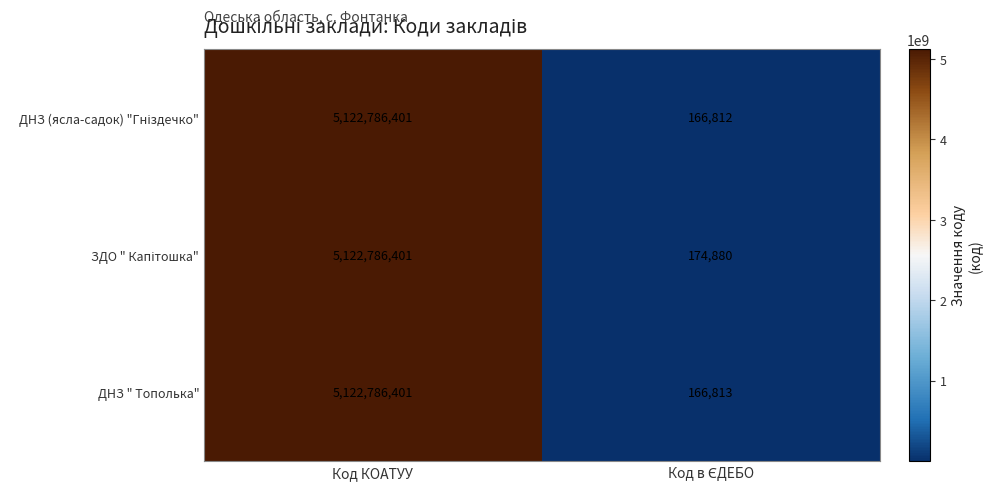

At how many categories does at least one series exceed 2482839509?

1